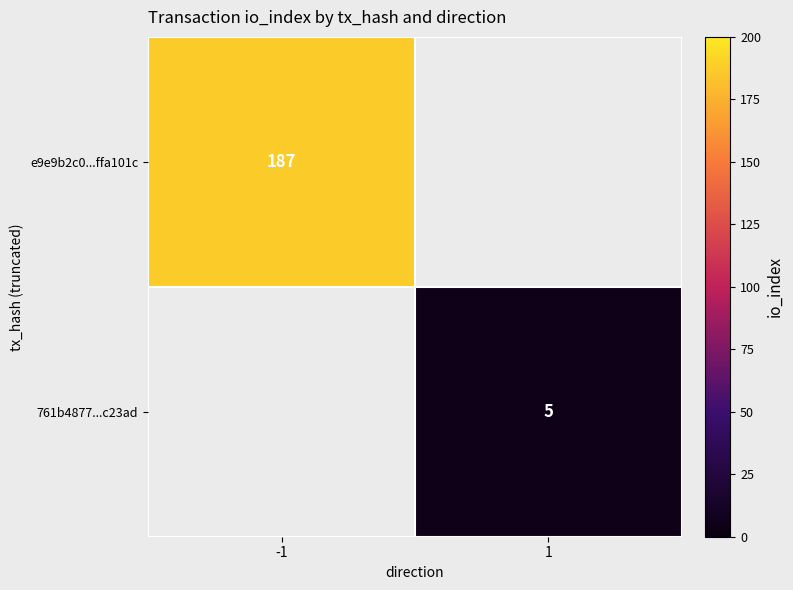

At how many categories does at least one series exceed 84?

1